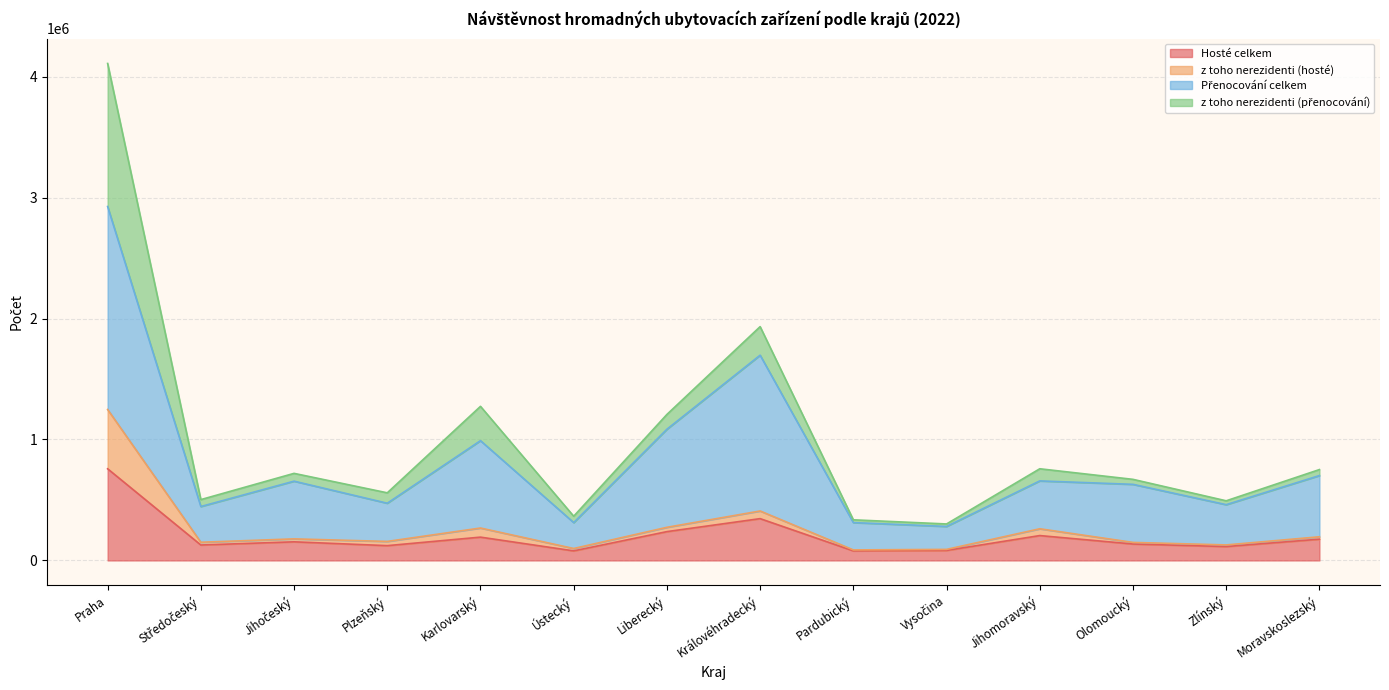

At which category is the sum across all series the highest?

Praha